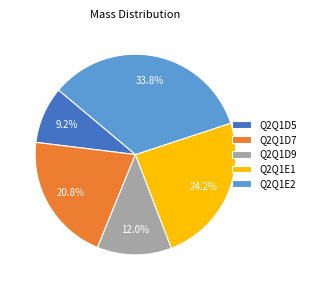

Does Q2Q1E2 account for over 50% of the chart?

No